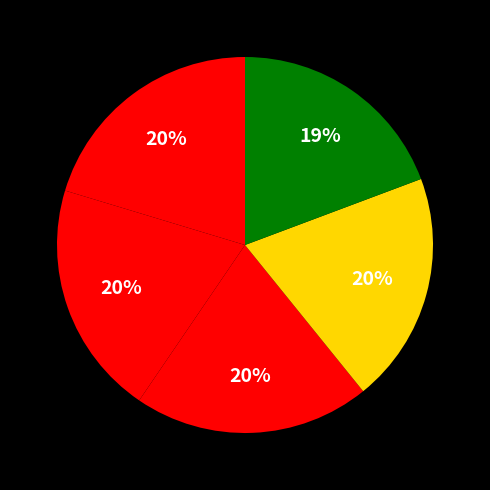

Is there a majority slice in this chart?

No